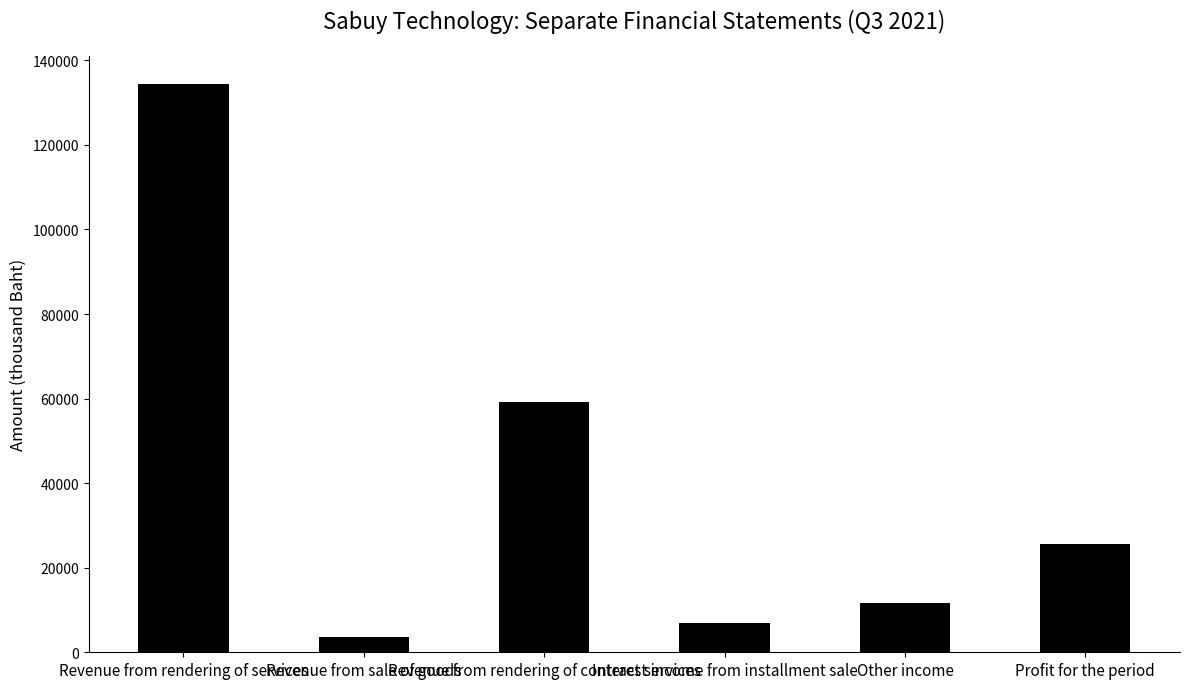

List the labels in order of value, largest first.

Revenue from rendering of services, Revenue from rendering of contract services, Profit for the period, Other income, Interest income from installment sale, Revenue from sale of goods